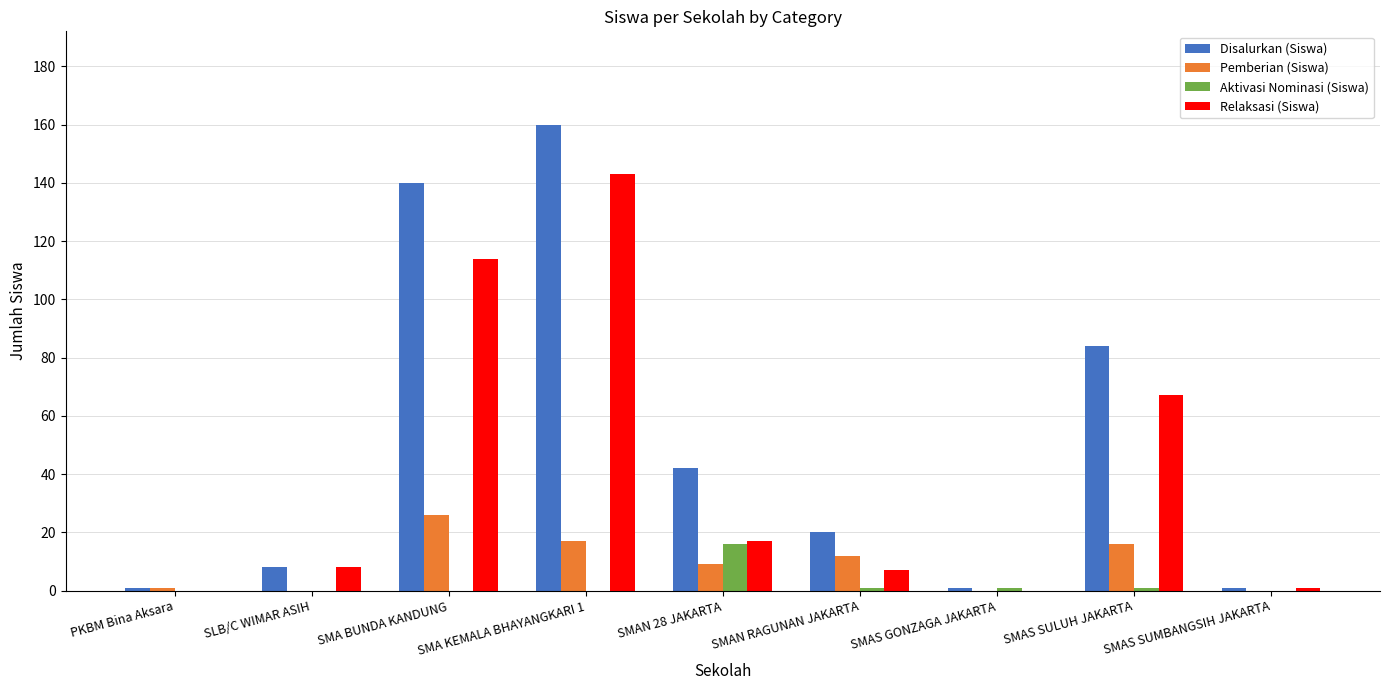

Reading left to right, what are all the values shown in this chart?

Disalurkan (Siswa): 1	8	140	160	42	20	1	84	1
Pemberian (Siswa): 1	0	26	17	9	12	0	16	0
Aktivasi Nominasi (Siswa): 0	0	0	0	16	1	1	1	0
Relaksasi (Siswa): 0	8	114	143	17	7	0	67	1